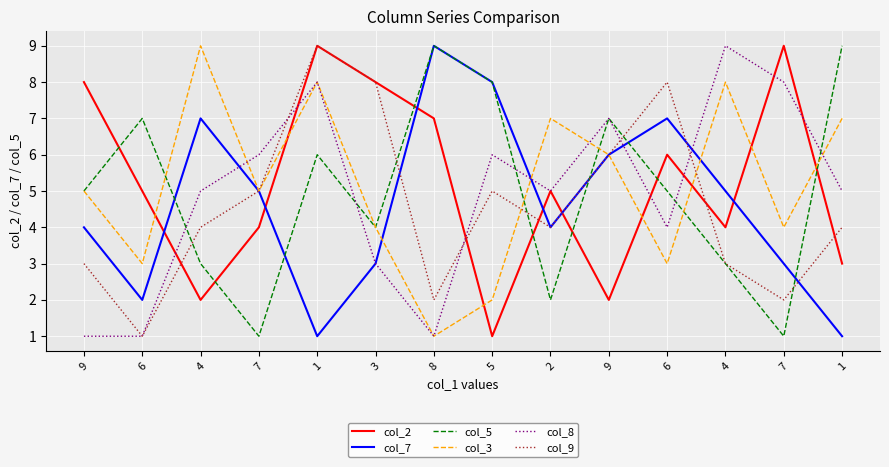

The value of col_8 at 1 is 5. True or false?

True